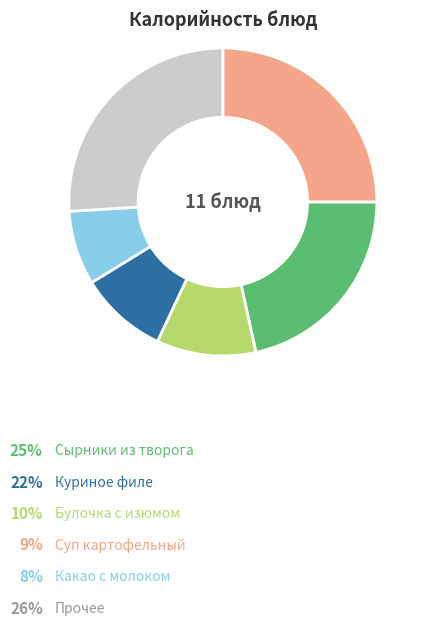

Does any single category account for the majority?

No